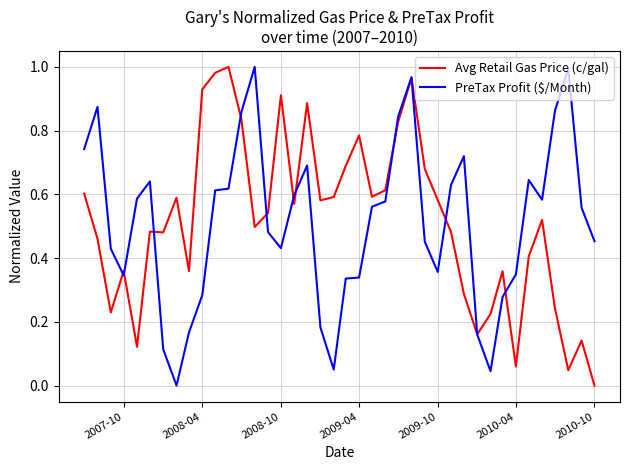

After their last crossing, which series has the higher values: PreTax Profit ($/Month) or Avg Retail Gas Price (c/gal)?

PreTax Profit ($/Month)